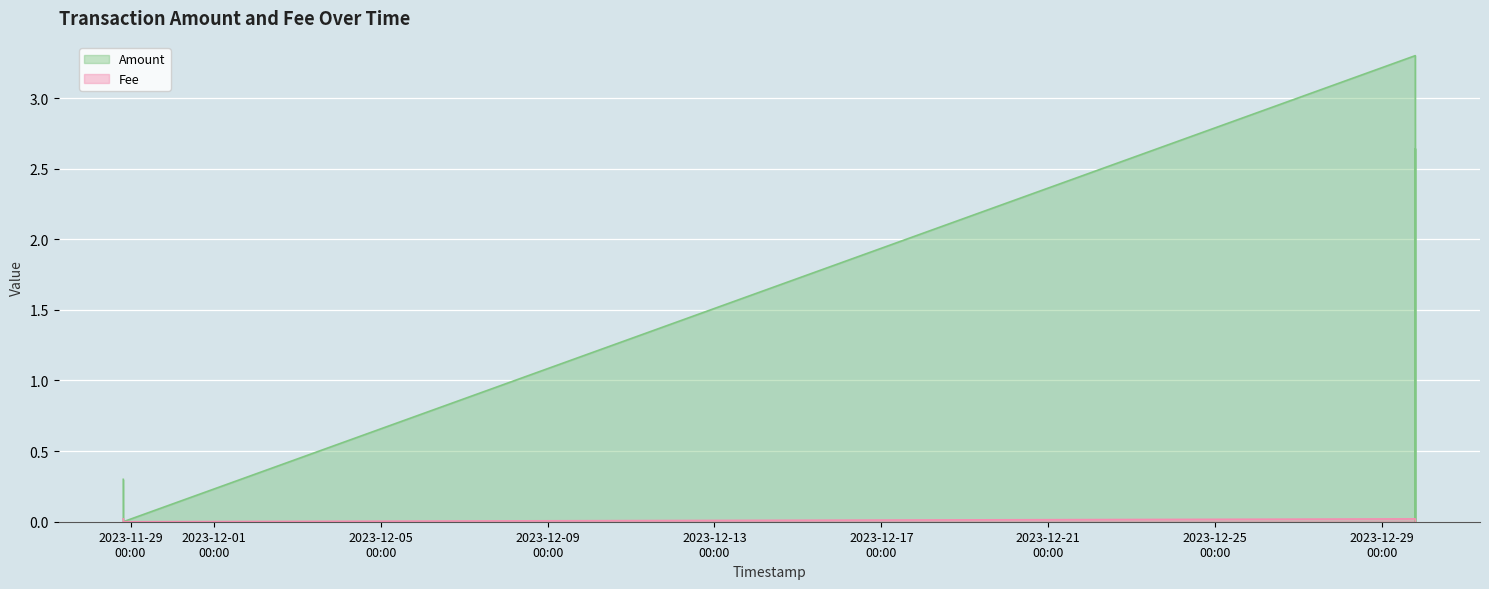

At how many categories does at least one series exceed 2?

2